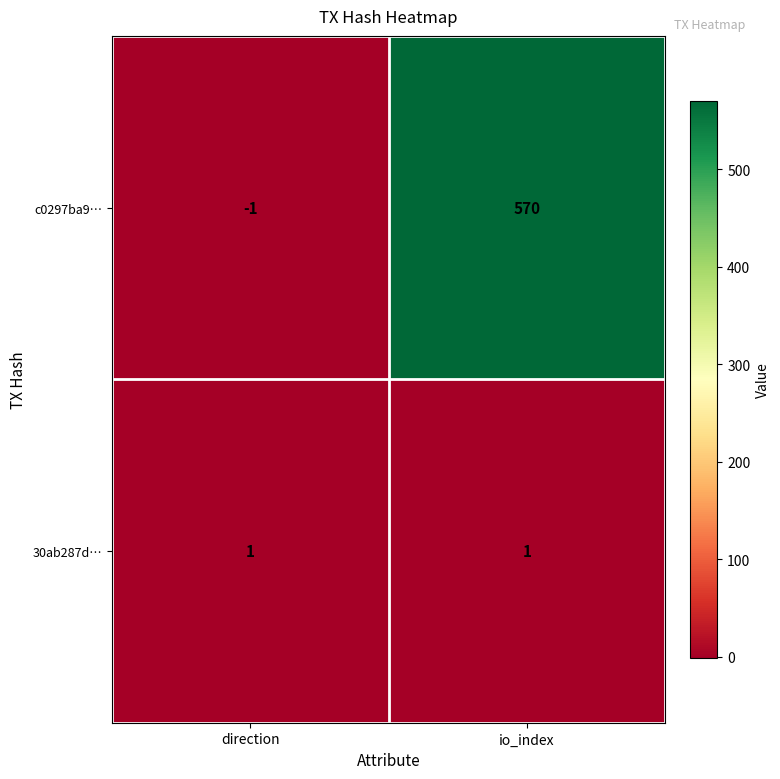

How many data points does each series have?

2